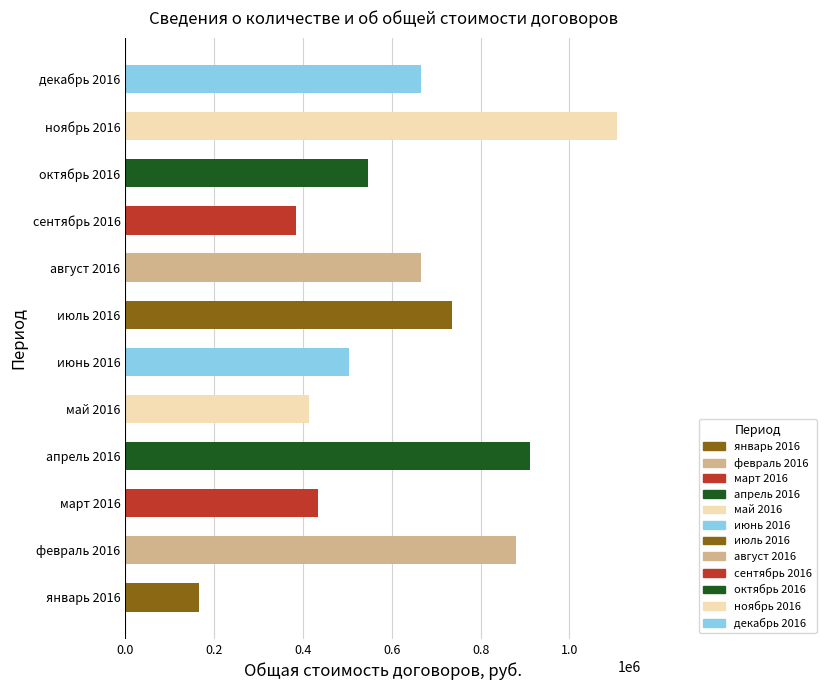

What is the difference between the maximum and minimum values?

940125.5